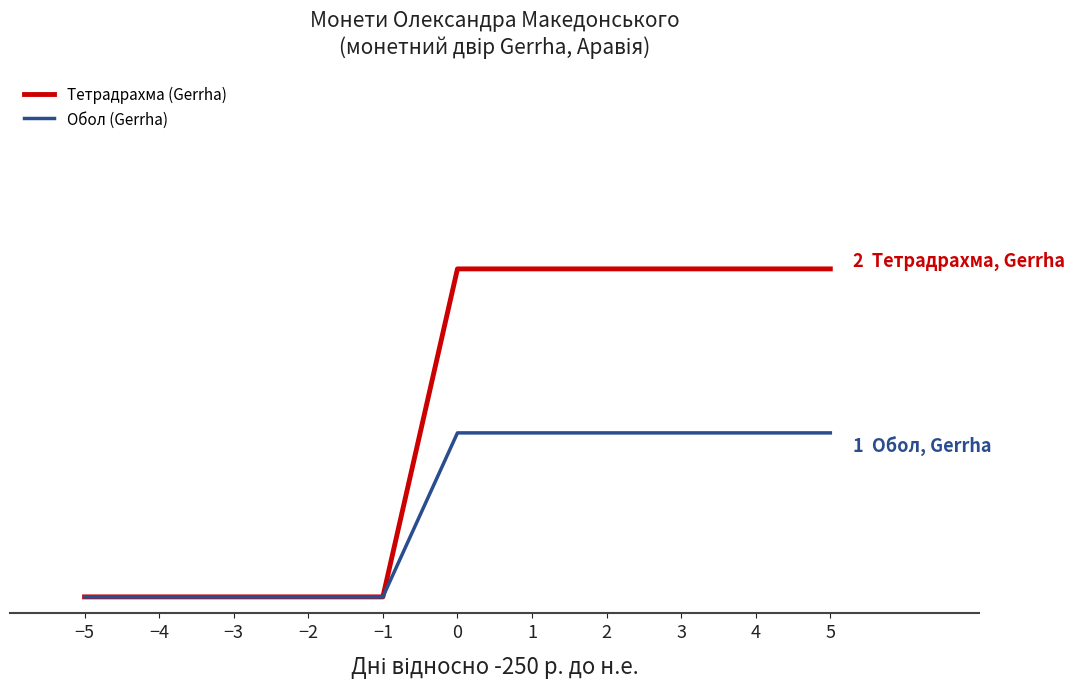

True or false: Обол (Gerrha) and Тетрадрахма (Gerrha) intersect in this chart.

False